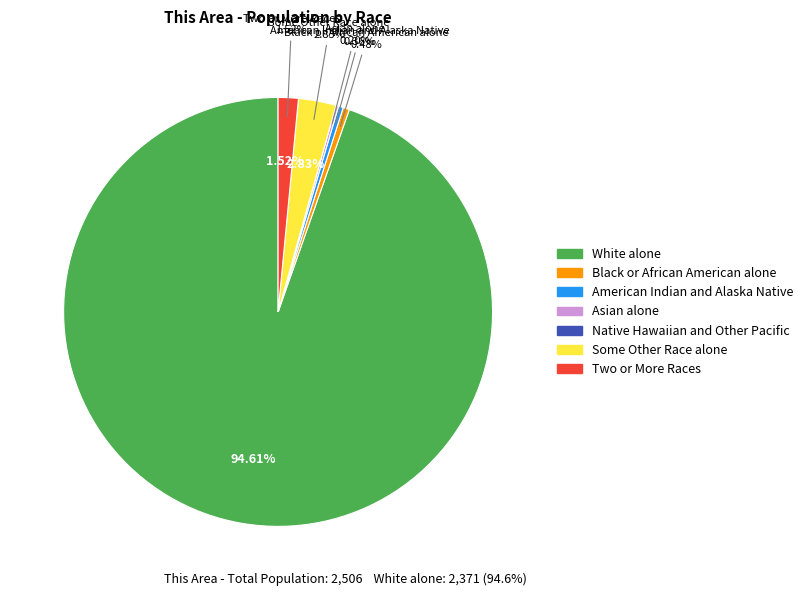

How many slices are in this pie chart?

7